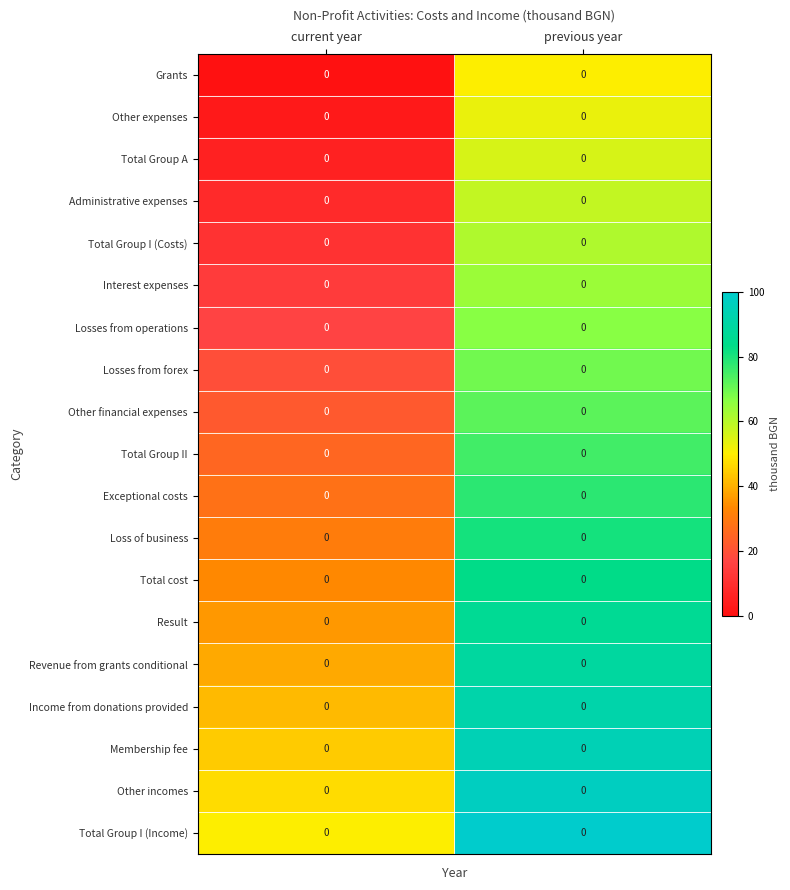

Which label corresponds to the largest value in the chart?

previous year